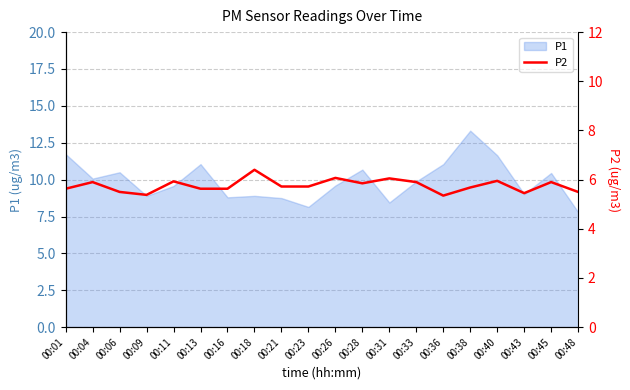

What is the difference between the maximum and minimum values?

1.1